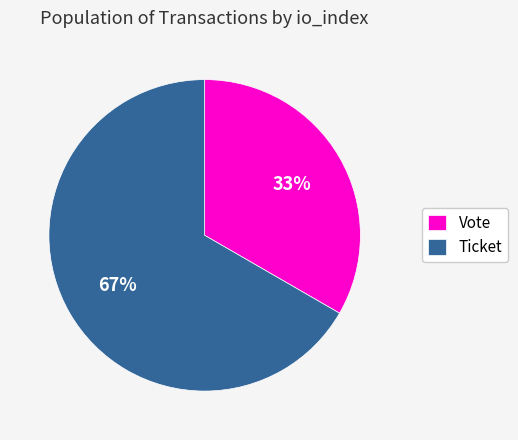

Count the number of slices in the pie.

2